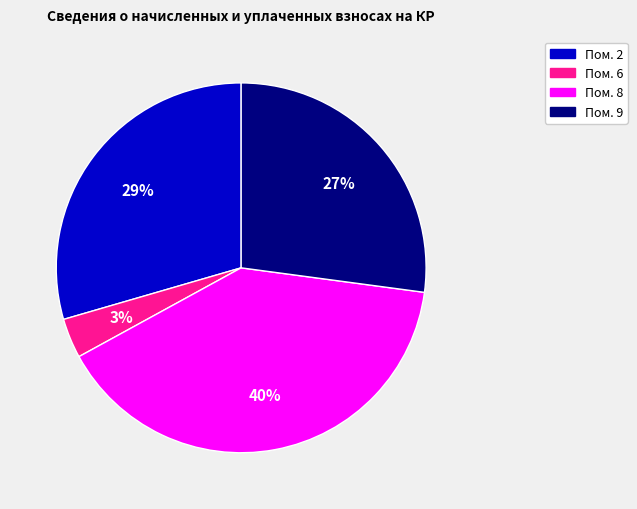

Does any single category account for the majority?

No